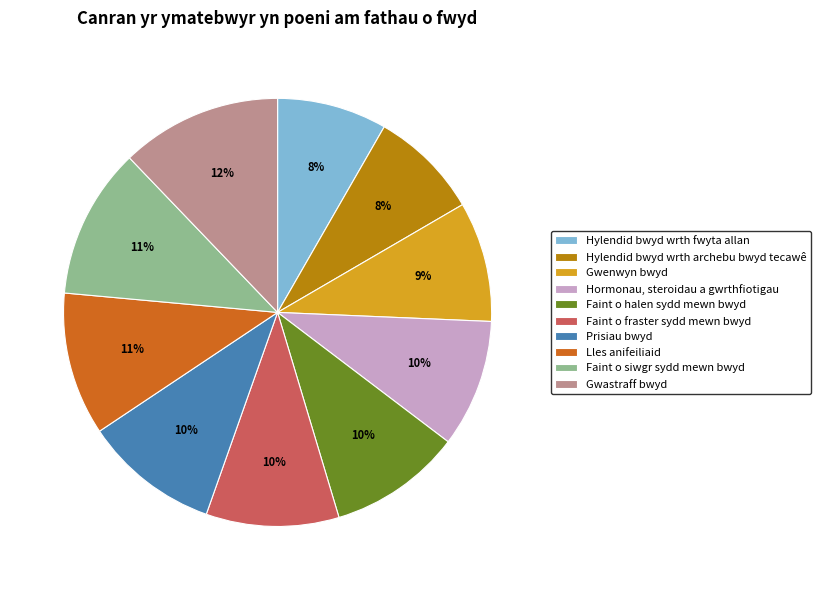

To the nearest percent, what is the average slice percentage?

10%